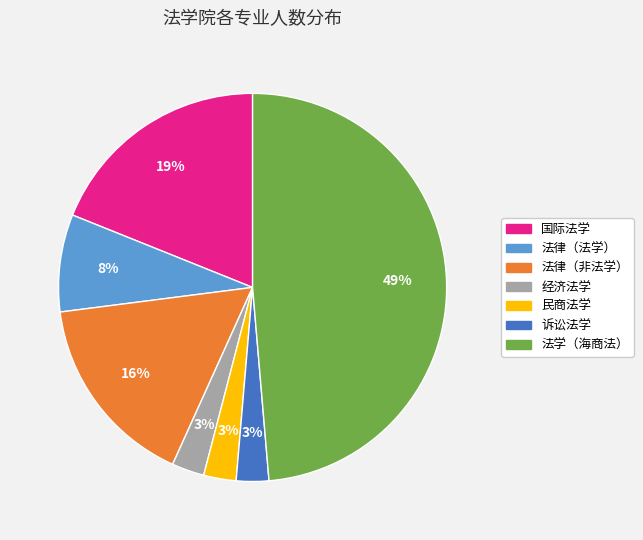

Between 法律（非法学） and 诉讼法学, which is larger?

法律（非法学）